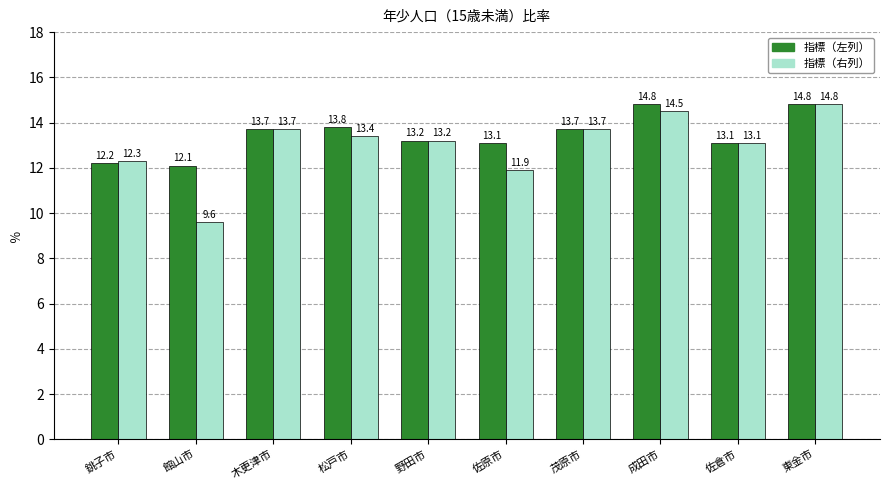

True or false: 指標（左列） has a value of 8.9 at 東金市.

False